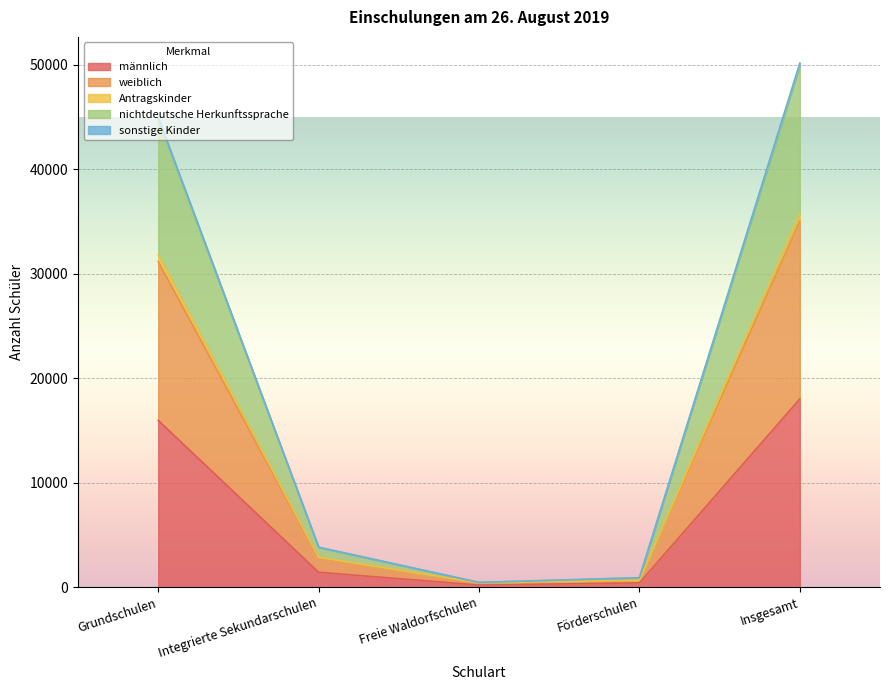

At how many categories does at least one series exceed 28061?

2